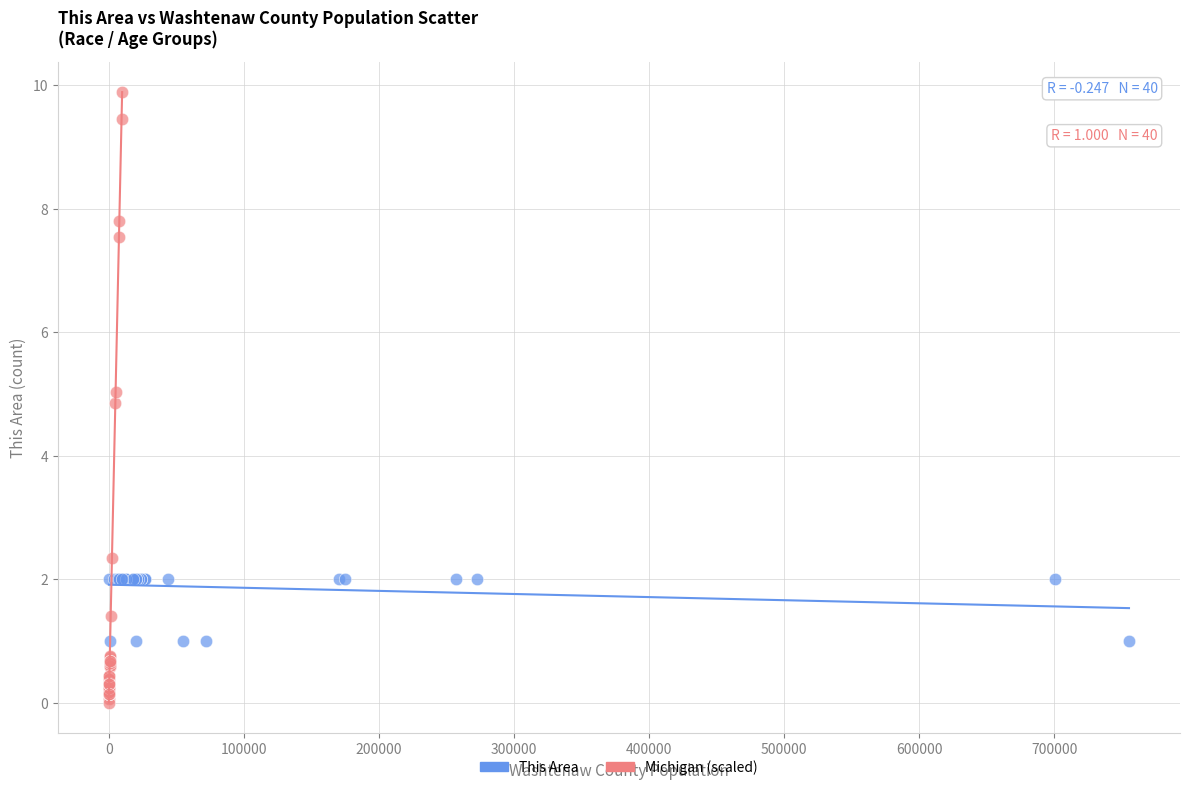

What are all the series names shown in the legend?

This Area, Michigan (scaled)